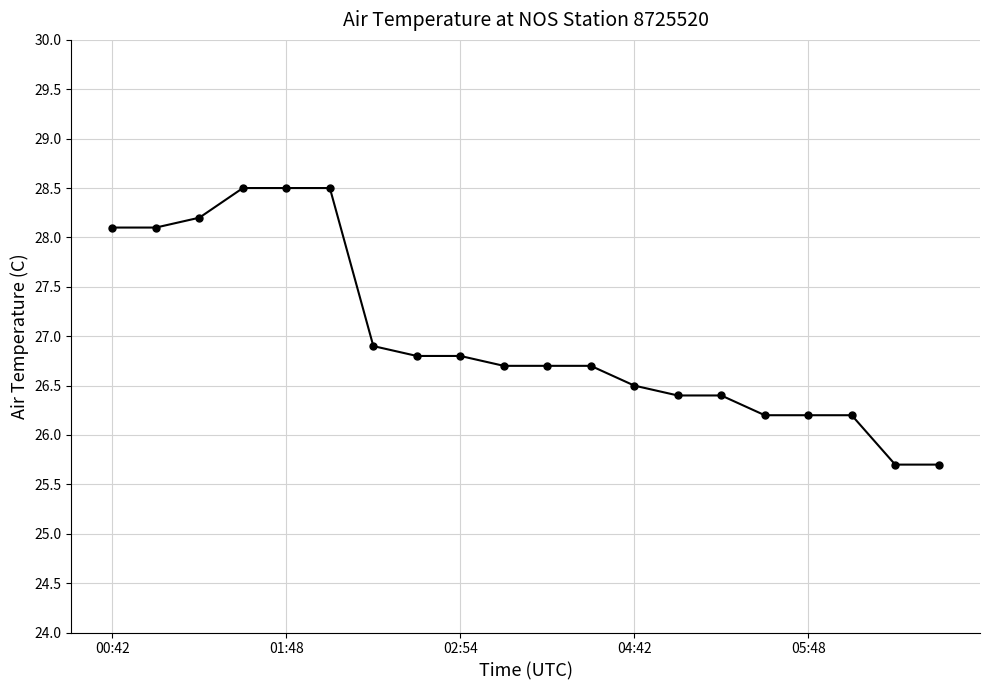

What is the value of the 14th point from the left?

26.4